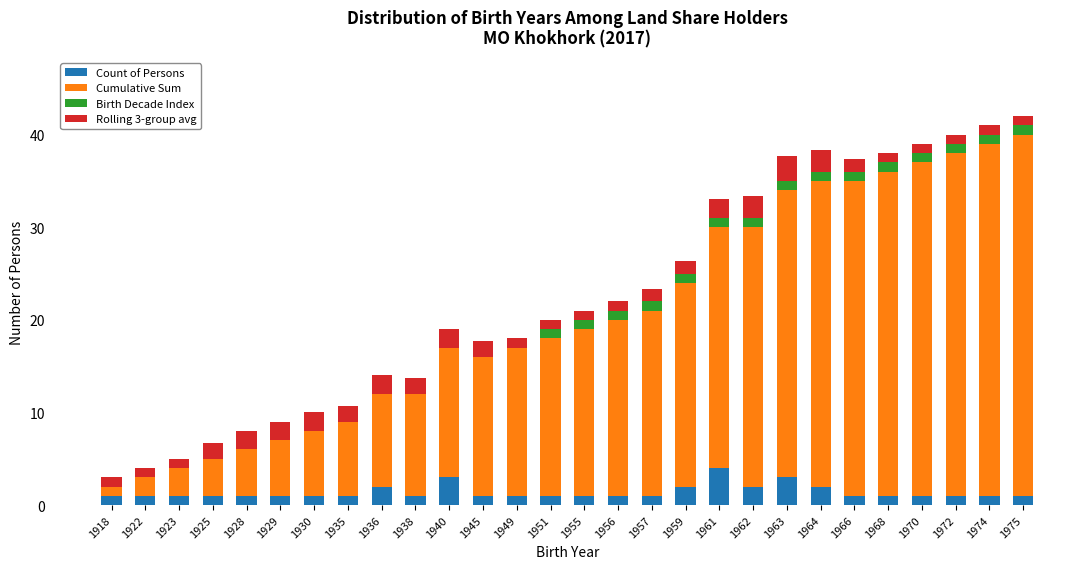

What is the total value across all series at 1951?

20.0